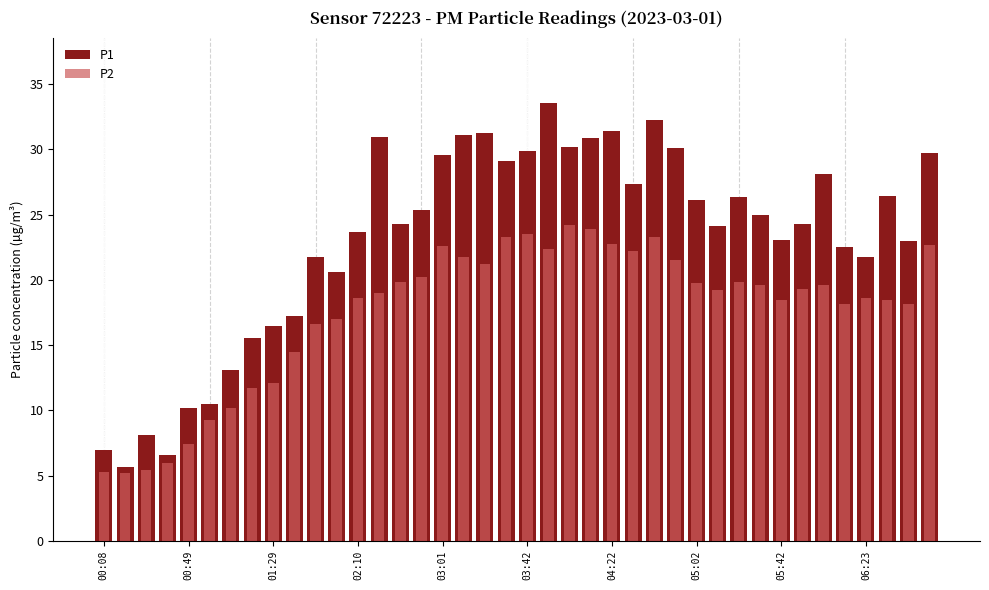

What is the difference between the second highest and minimum values in the P1 series?

26.6